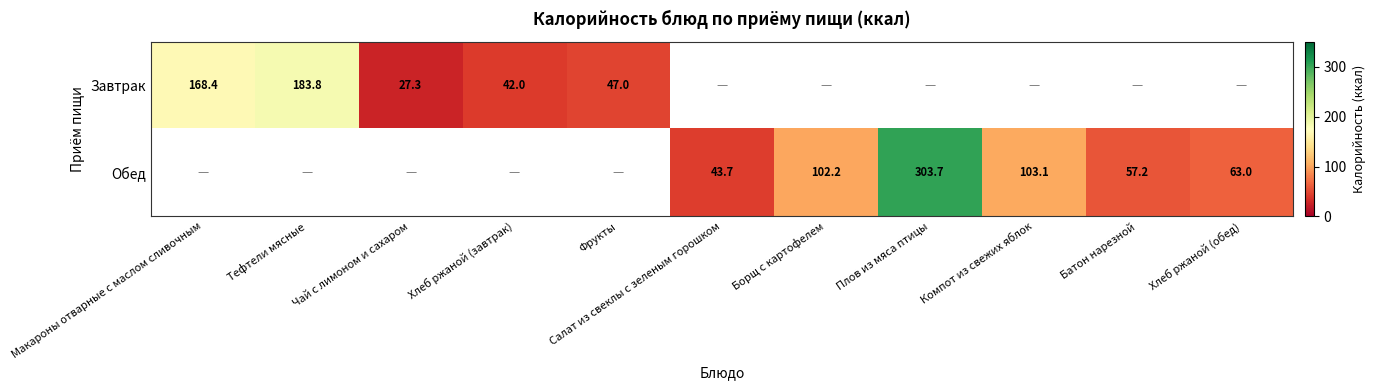

Is it true that Завтрак equals 275.9 at Тефтели мясные?

False